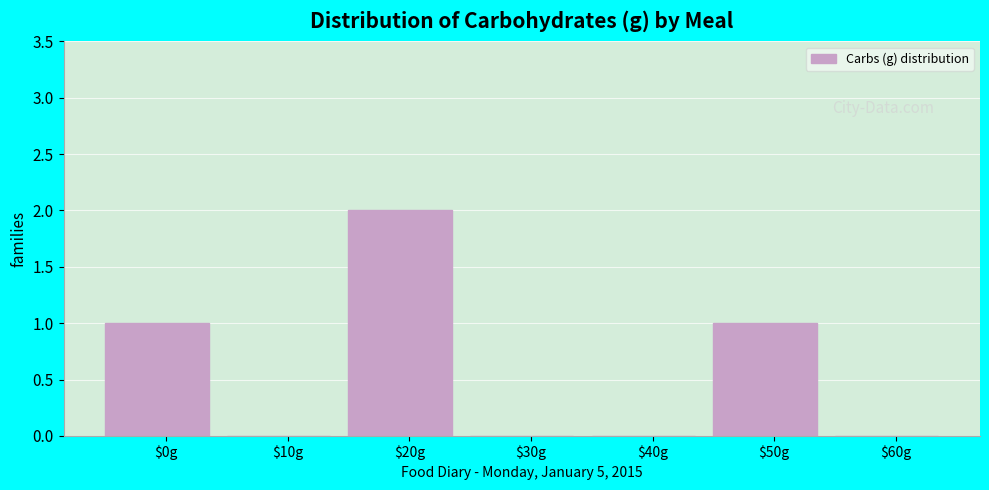

Which label corresponds to the largest value in the chart?

$20g